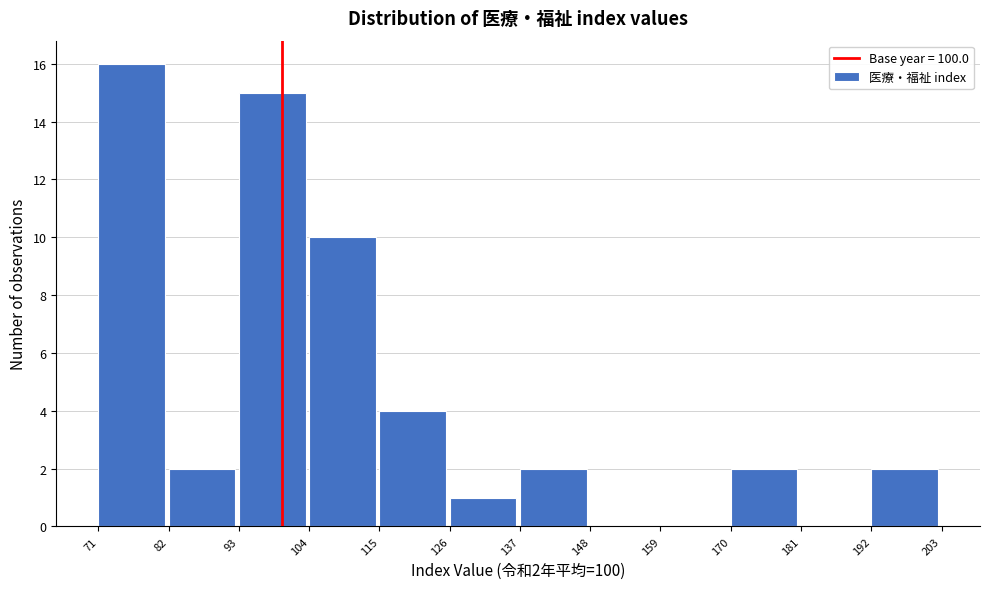

Which range on the x-axis has the tallest bar?

71 to 82